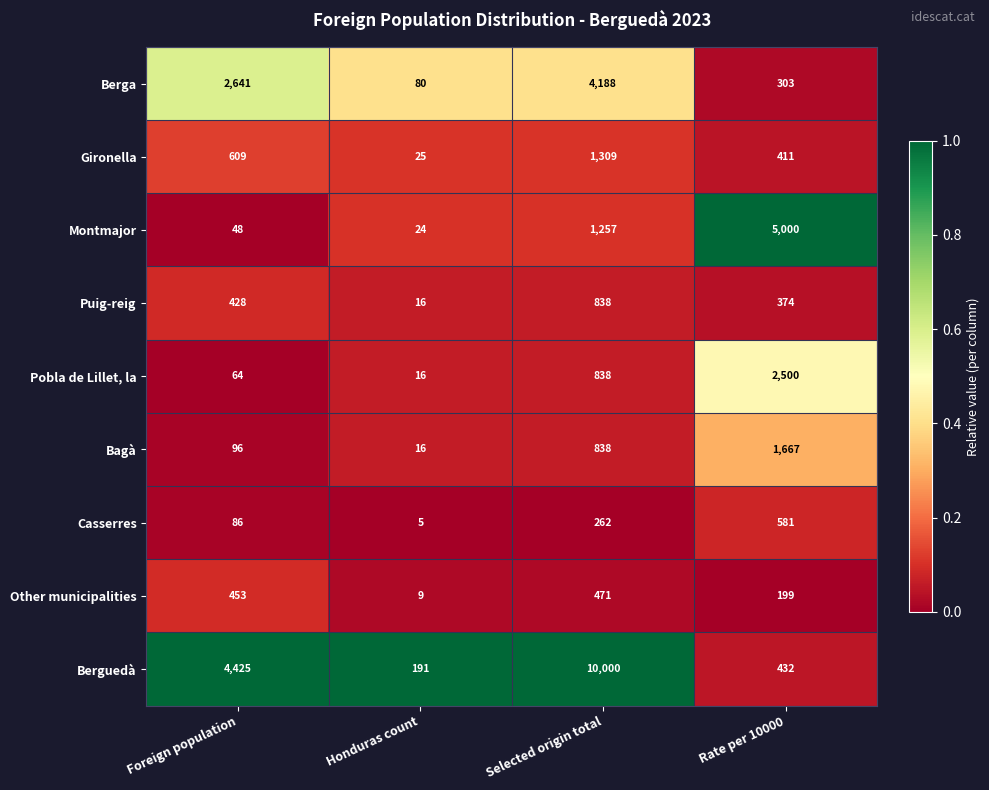

What is the difference between the Casserres values at Selected origin total and Honduras count?

257